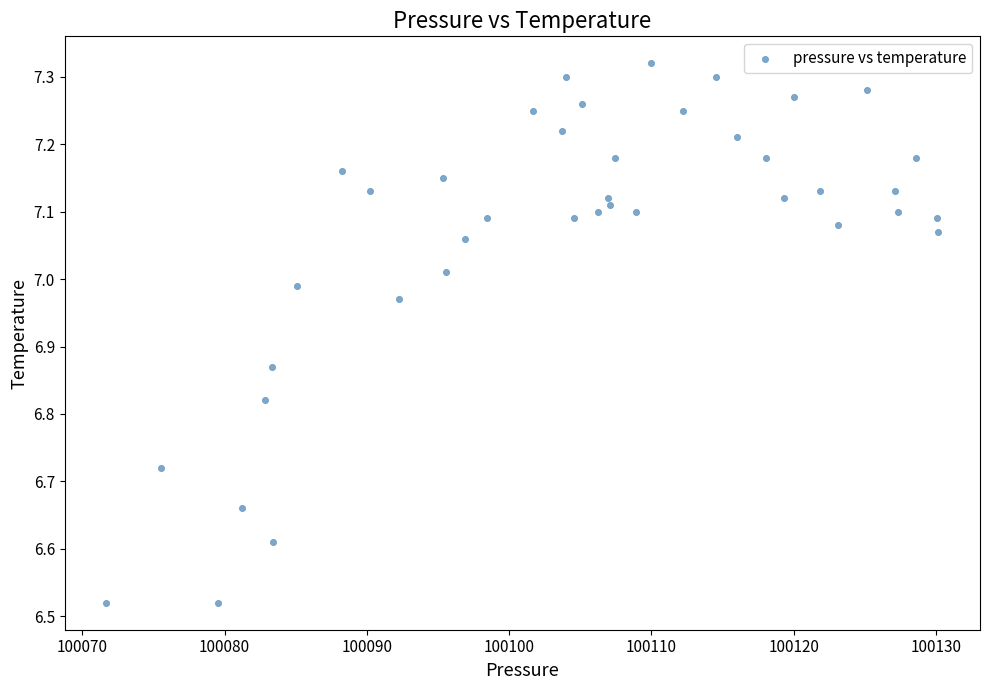

What is the range of Y values (max minus min)?

0.8